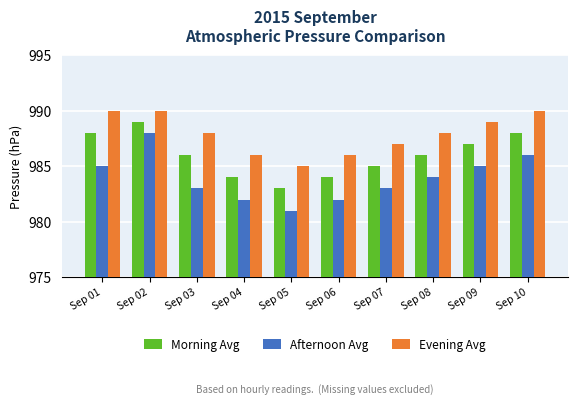

Are the bars grouped side by side (vs. stacked)?

Yes